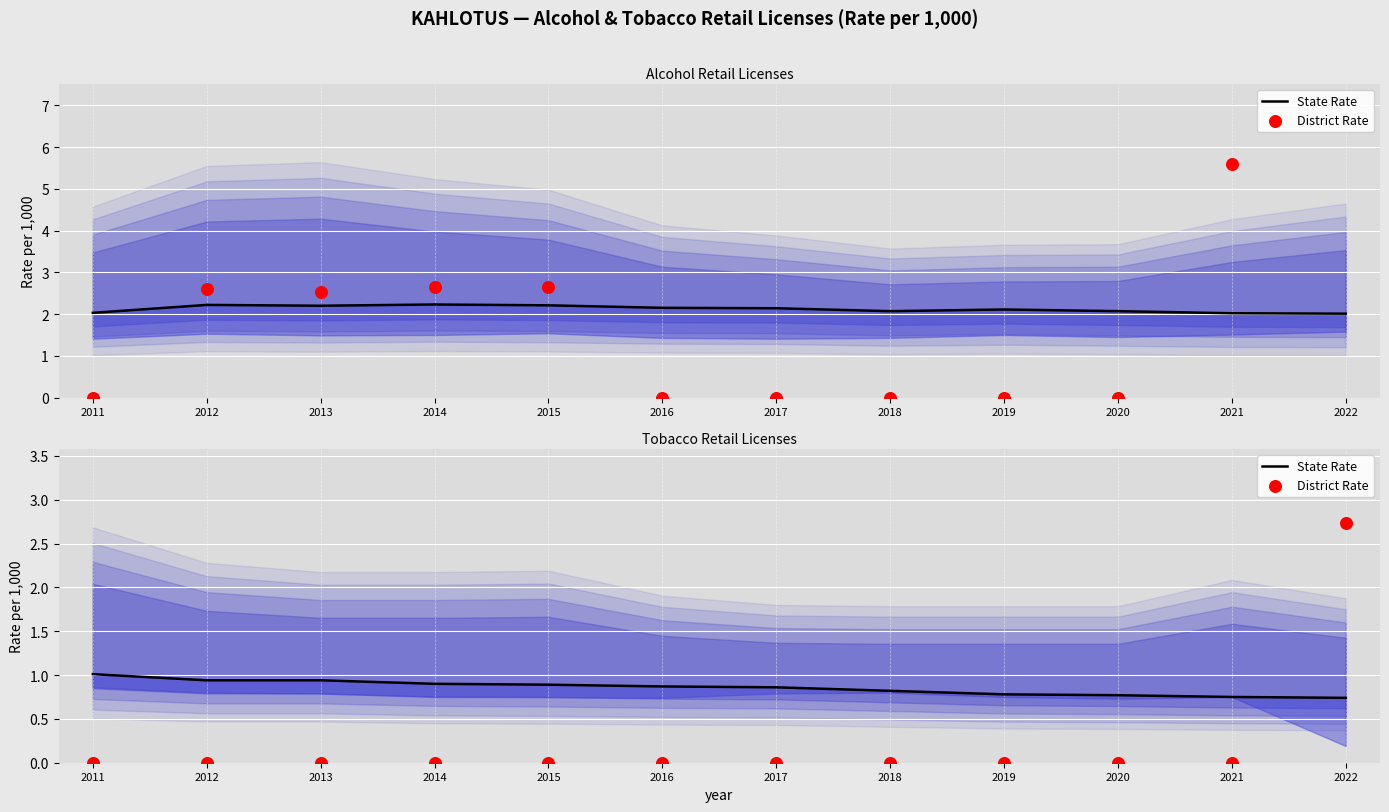

Which series reaches the maximum Y coordinate?

District Rate